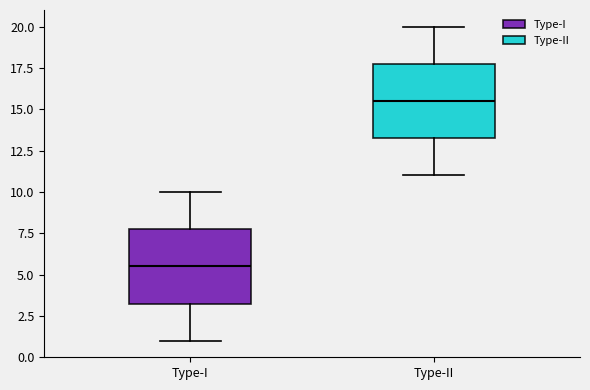

Reading left to right, read every box against the y-axis: the position of its median line, the range the box covers, and the ends of its whiskers. The values are not printed on the chart, so give them approximately, as read against the axis.

Type-I: median 5.5, box 3.5 to 8.0, whiskers 1.0 to 10.0
Type-II: median 15.5, box 13.5 to 18.0, whiskers 11.0 to 20.0